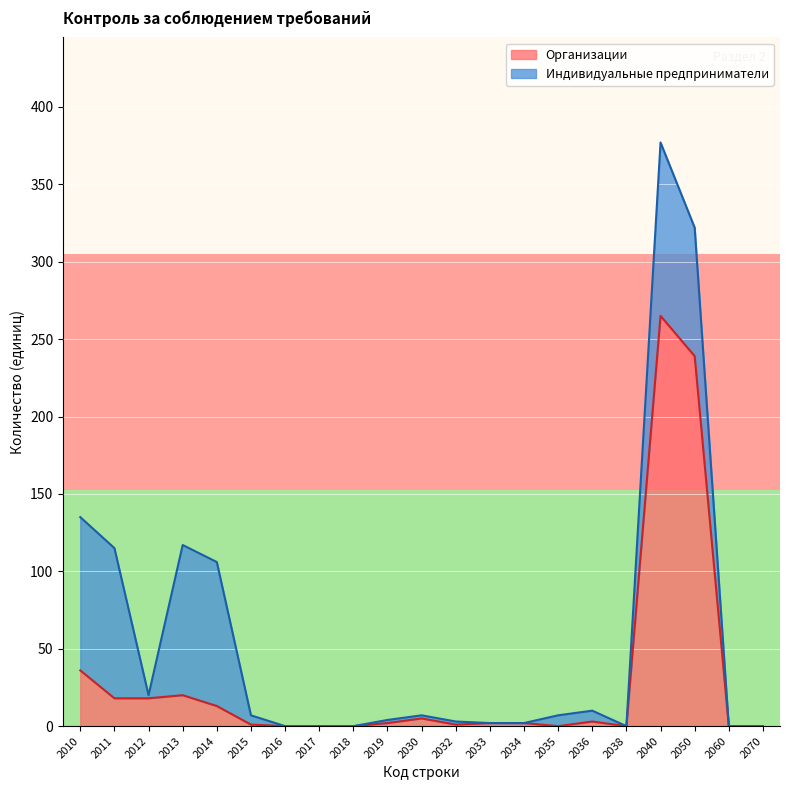

Which category has the highest value in the Организации series?

2040